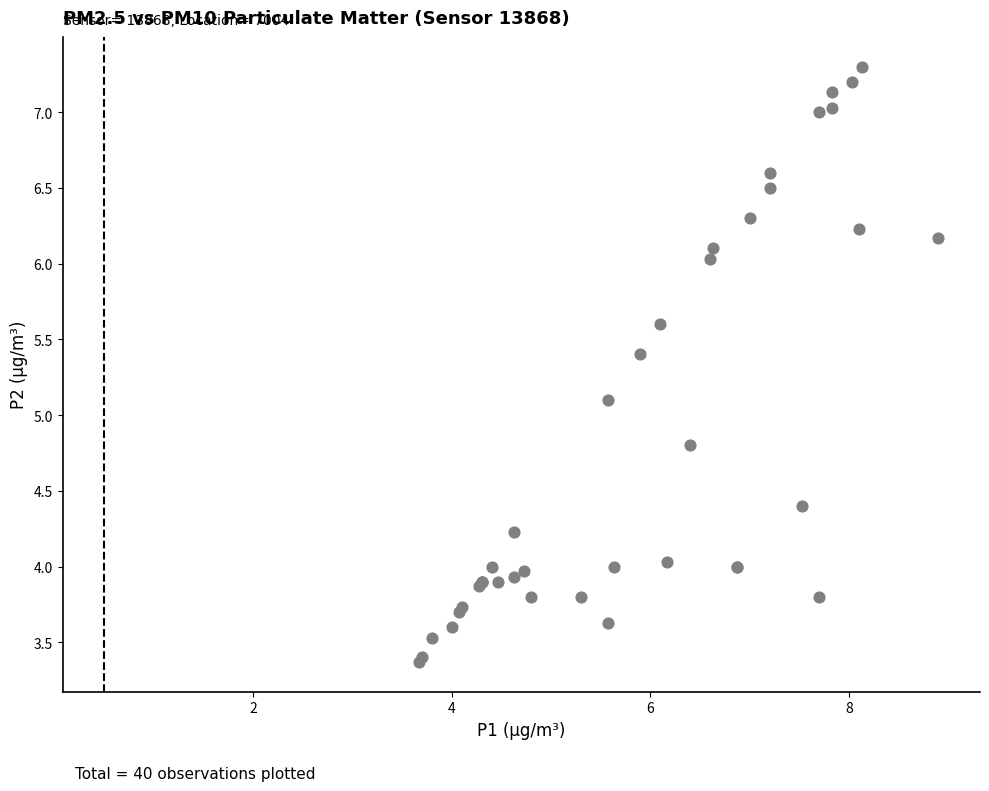

What Y value in the scatter plot is closest to 5?

5.1